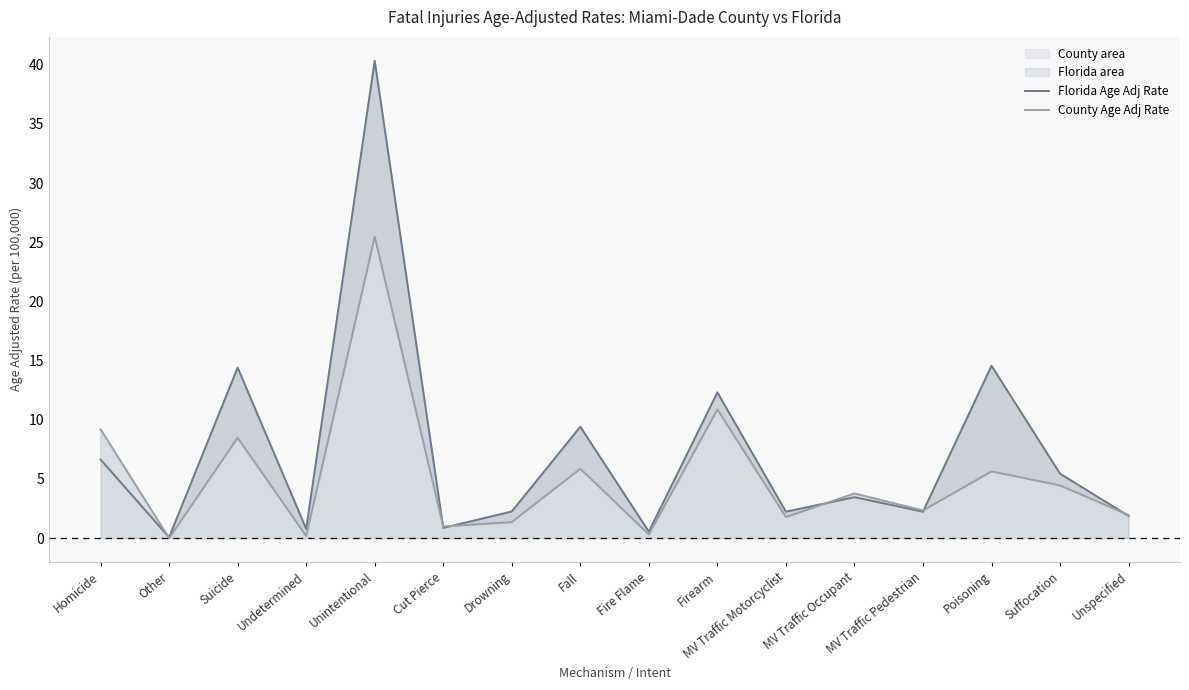

Rank the series at Suffocation from highest to lowest value.

Florida Age Adj Rate, County Age Adj Rate